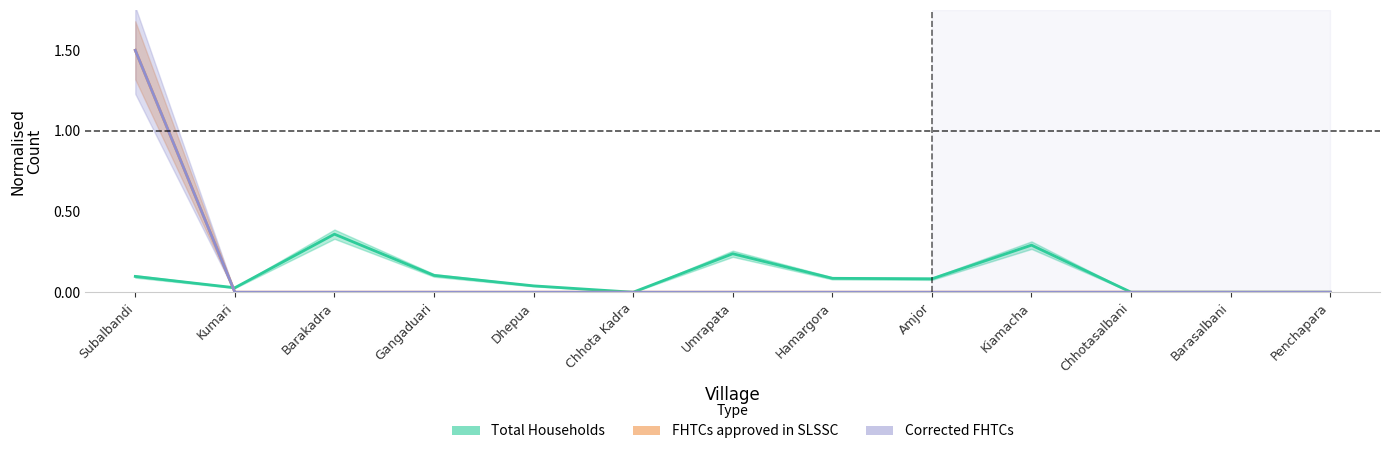

Is it true that Corrected FHTCs equals 0.0 at Gangaduari?

True